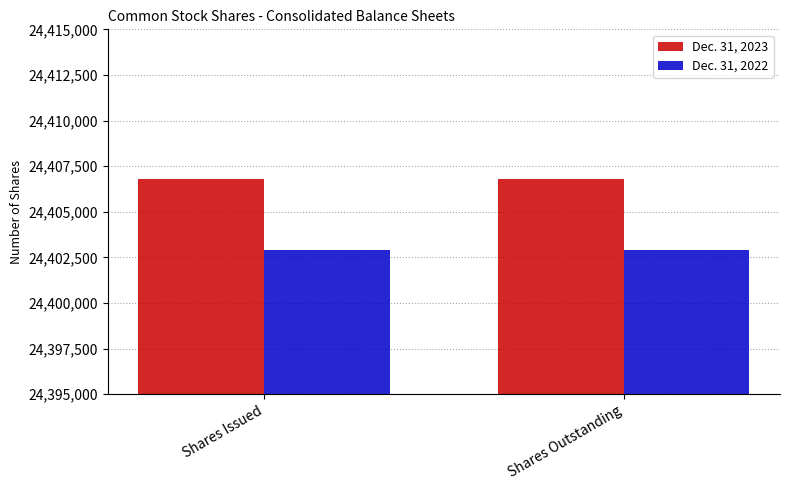

What is the total value across all series at Shares Outstanding?

48809707